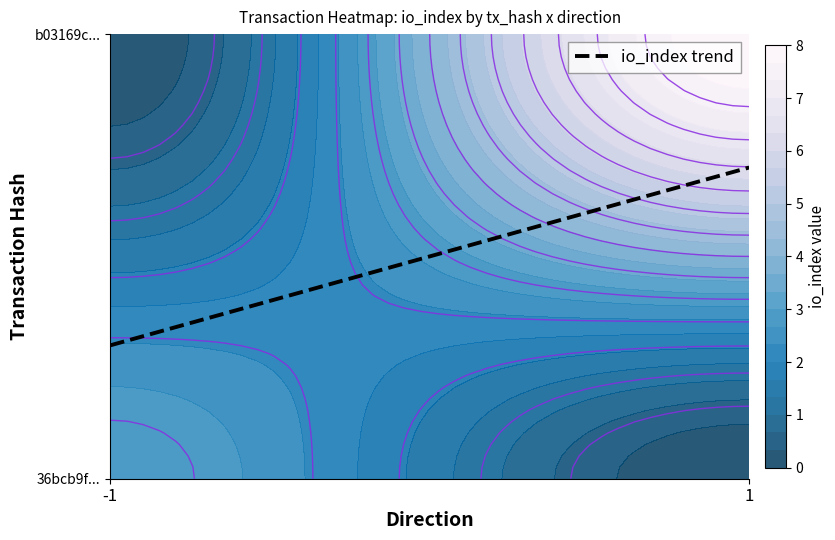

List the series in order of their peak value, lowest first.

36bcb9f437f0f7ea3bdf8762abad3248f2d7422, b03169c09cc1f31acd4c775c970fb7d0e6db983